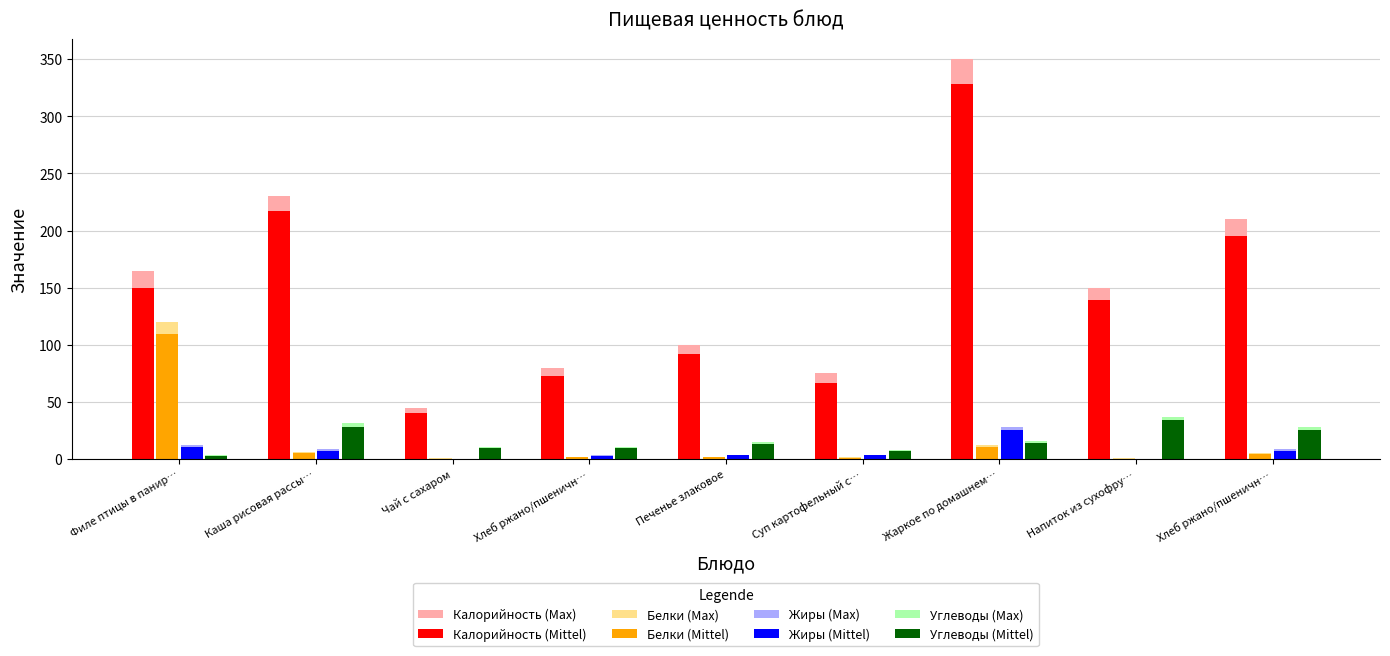

Which series has the largest total across all categories?

Калорийность (Max)